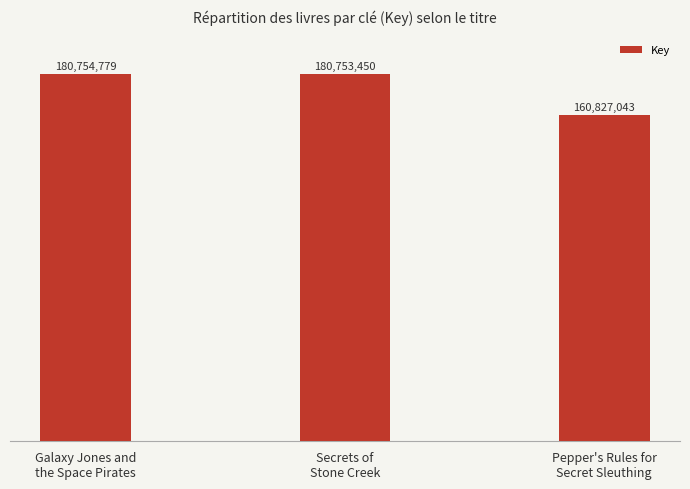

Which has a higher value, Pepper's Rules for
Secret Sleuthing or Galaxy Jones and
the Space Pirates?

Galaxy Jones and
the Space Pirates